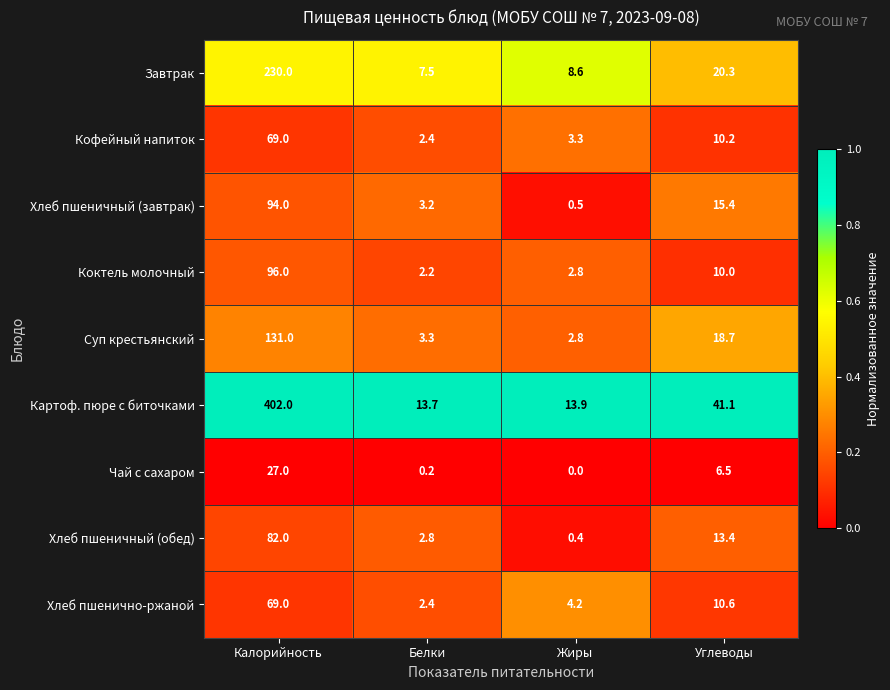

Is the value of Хлеб пшенично-ржаной at Калорийность greater than the value of Картоф. пюре с биточками at Калорийность?

No